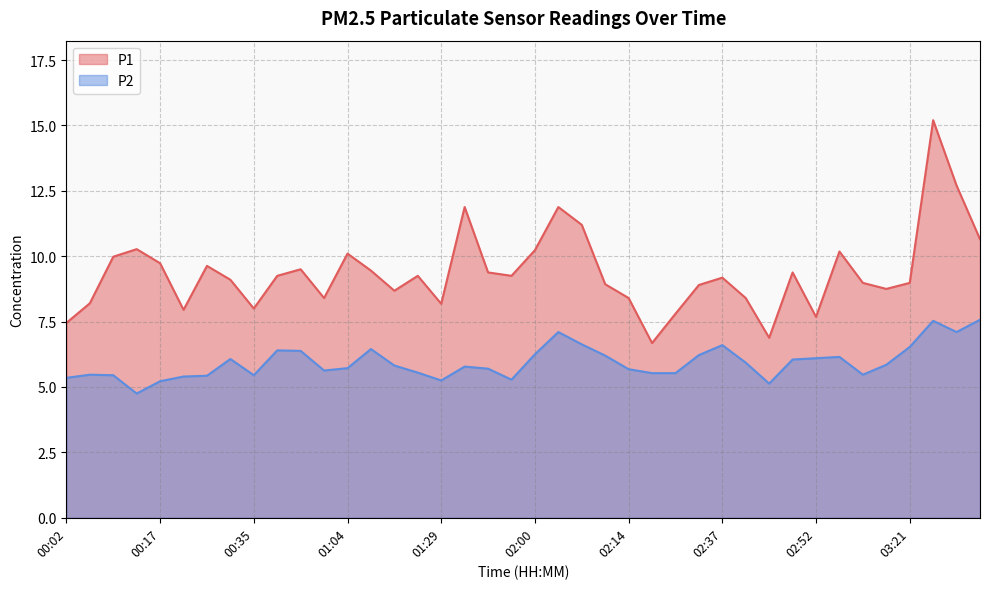

How many distinct data groups are displayed?

2